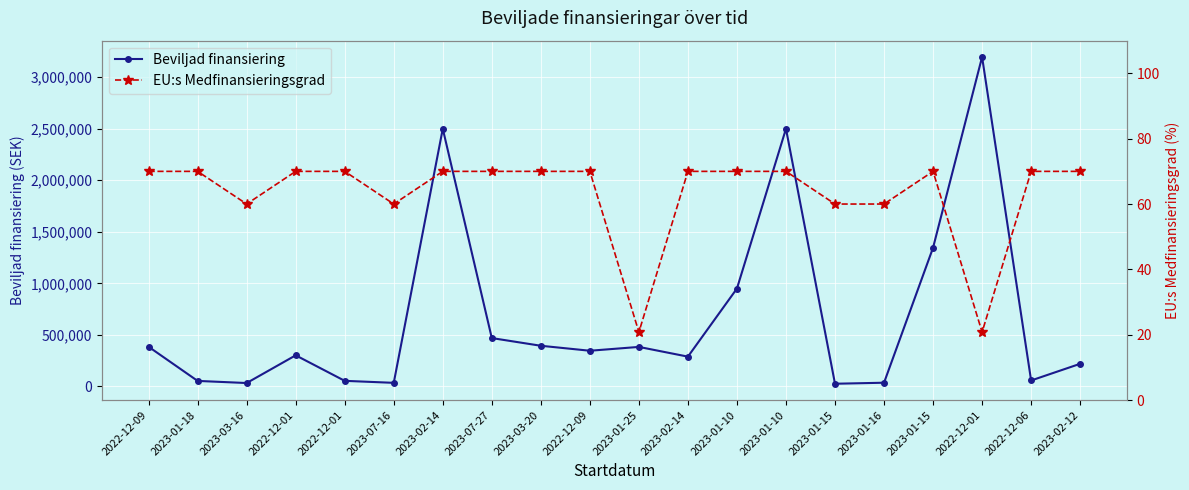

What is the label of the 15th point from the left?

2023-01-15